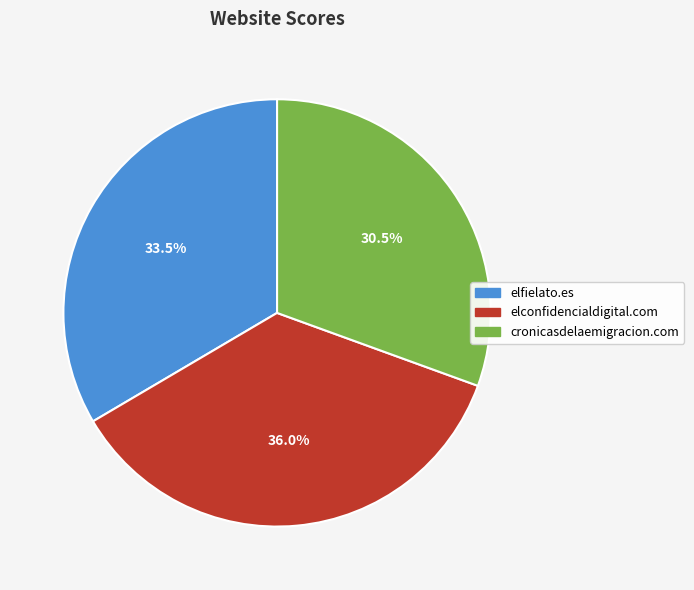

What is the smallest slice in the pie chart?

cronicasdelaemigracion.com